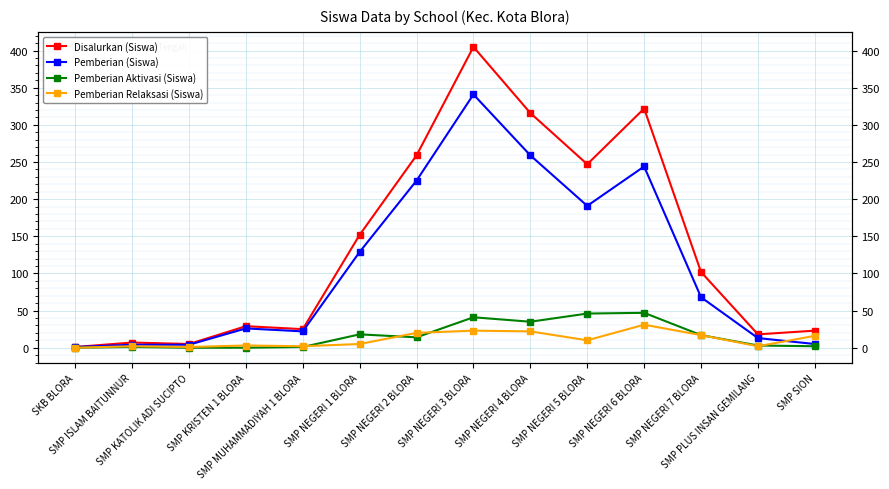

Which has a higher value, SMP NEGERI 3 BLORA or SMP MUHAMMADIYAH 1 BLORA?

SMP NEGERI 3 BLORA